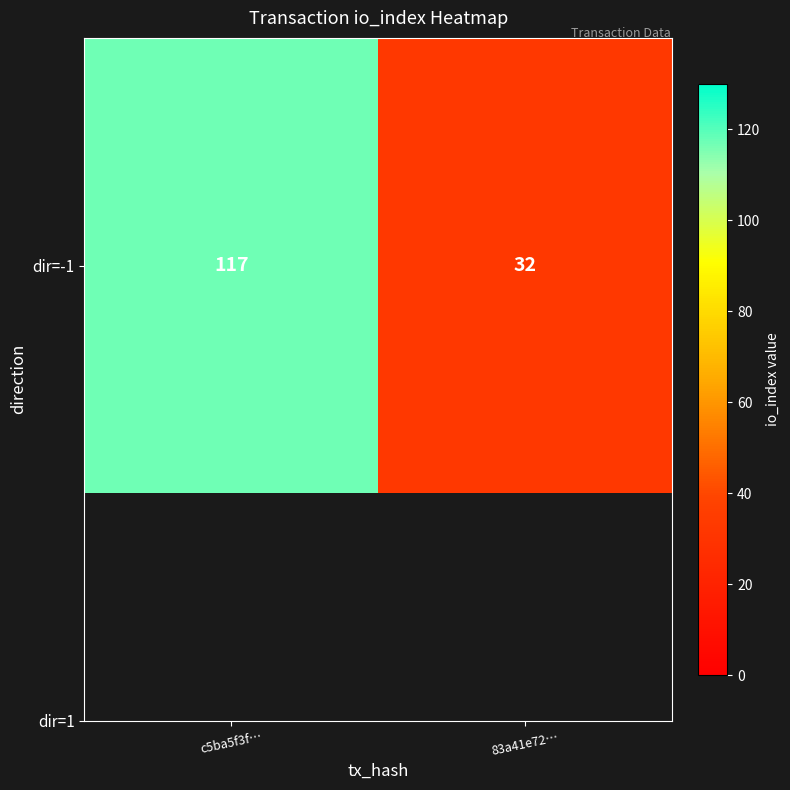

Reading left to right, what are all the values shown in this chart?

117	32